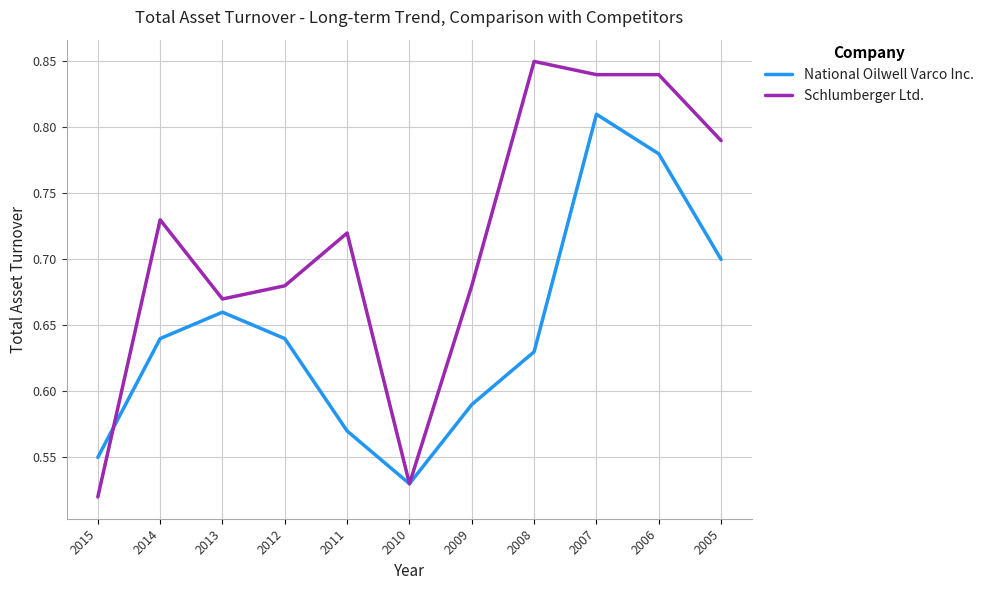

At which label does National Oilwell Varco Inc. reach its peak?

2007